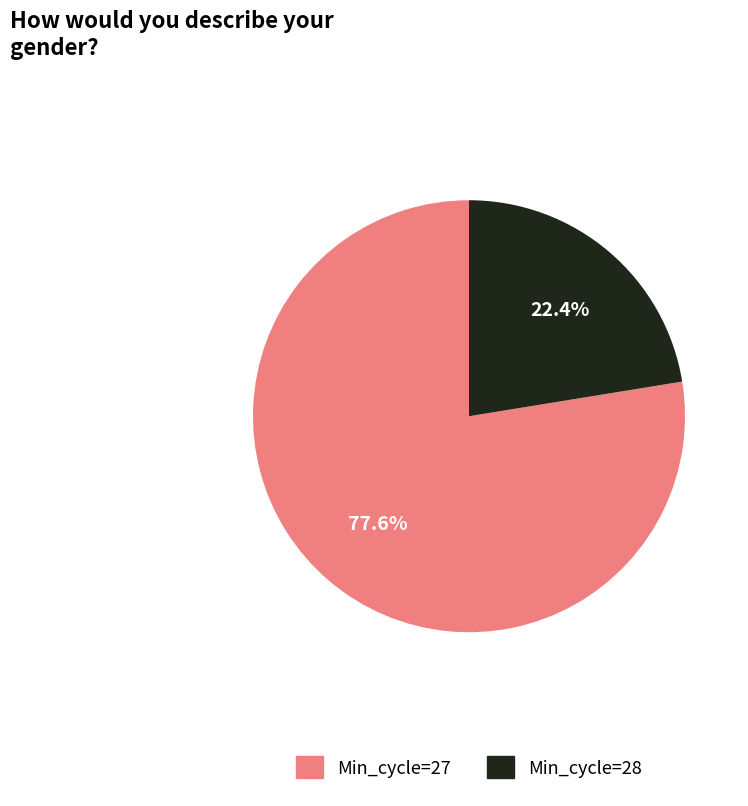

Is there any slice that represents more than half of the pie?

Yes